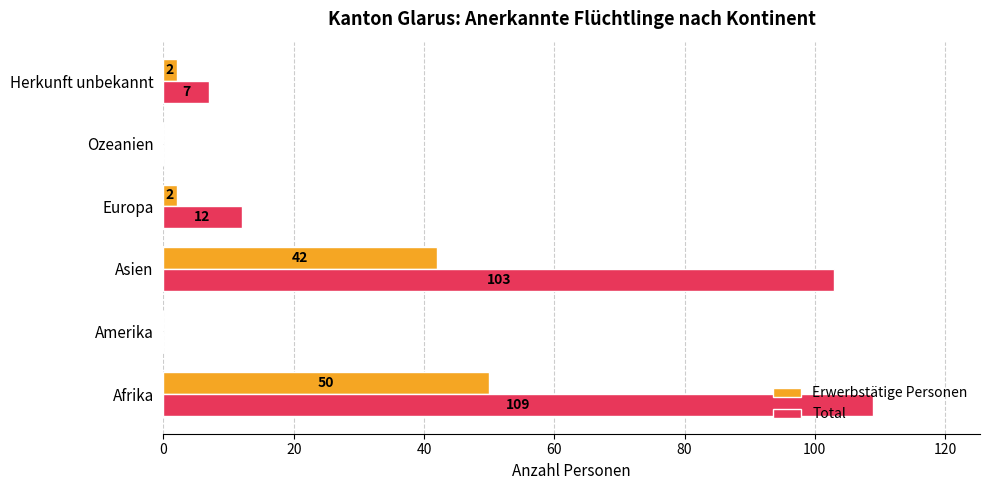

How many positive values does the Erwerbstätige Personen series have?

4